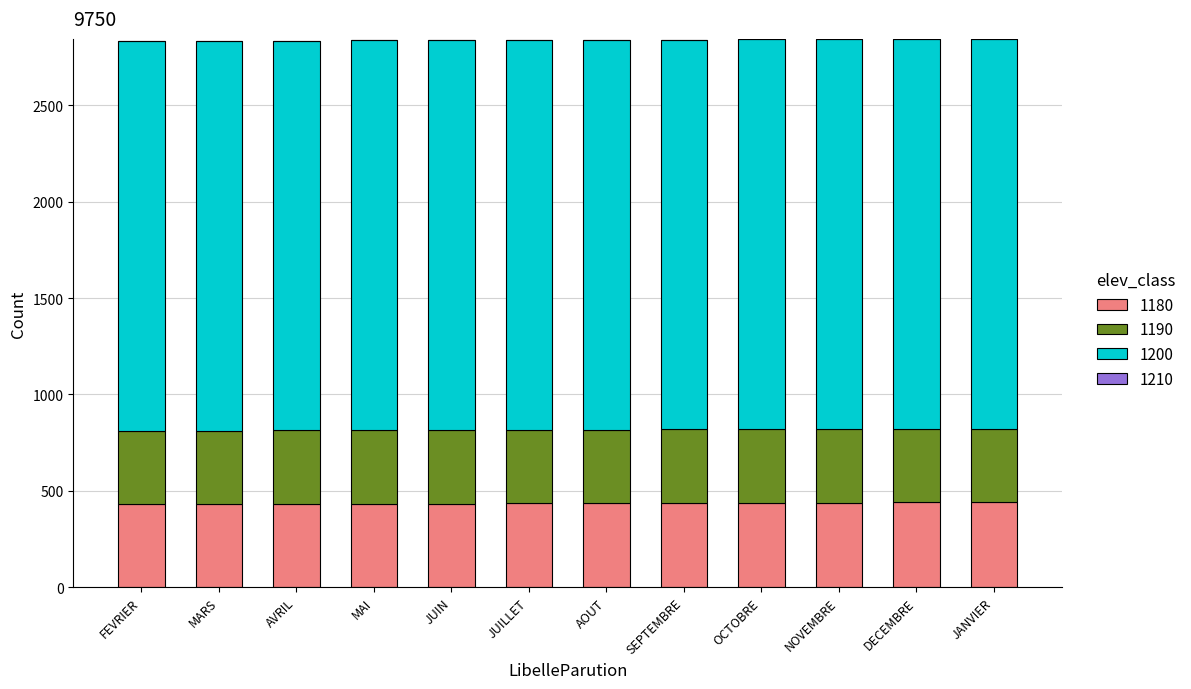

True or false: 1180 has a value of 440 at DECEMBRE.

True